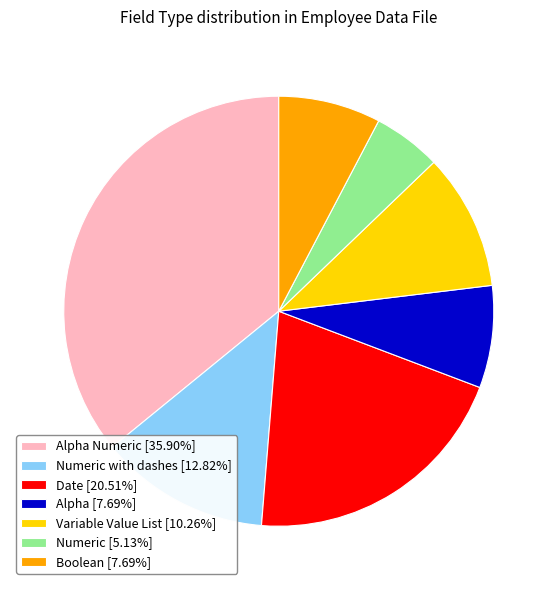

Combined, do Numeric [5.13%] and Variable Value List [10.26%] account for over 50%?

No